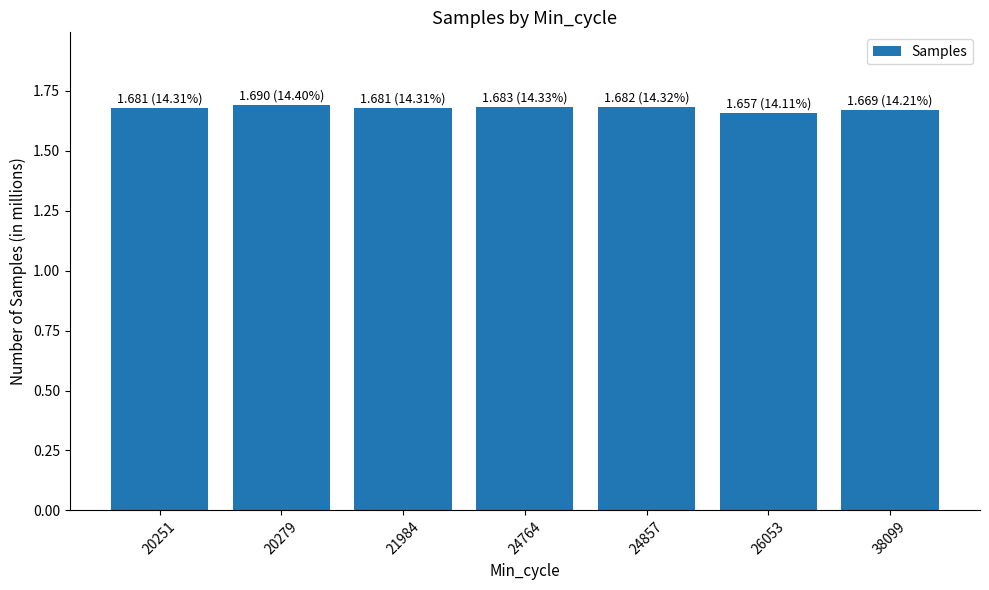

Count the values in the range 1 to 2.

7